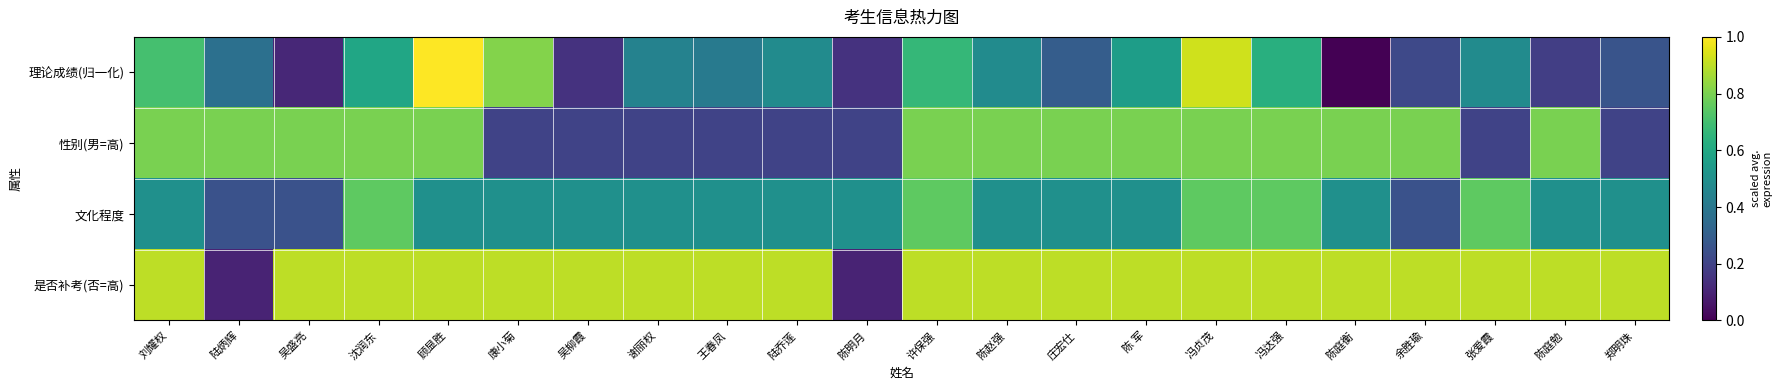

Reading left to right, what are all the values shown in this chart?

理论成绩(归一化): 刘耀权=0.7	陆炳辉=0.4	吴盛亮=0.1	沈润东=0.6	顾显胜=1.0	康小菊=0.8	吴柳霞=0.1	谢丽权=0.4	王春凤=0.4	陆乔莲=0.5	陈明月=0.1	许保强=0.7	陈赵强=0.5	庄宏仕=0.3	陈 军=0.6	冯贞茂=0.9	冯达强=0.6	陈庭衡=0.0	余胜瑜=0.2	张爱霞=0.5	陈庭勉=0.2	郑明珠=0.3
性别(男=高): 刘耀权=0.8	陆炳辉=0.8	吴盛亮=0.8	沈润东=0.8	顾显胜=0.8	康小菊=0.2	吴柳霞=0.2	谢丽权=0.2	王春凤=0.2	陆乔莲=0.2	陈明月=0.2	许保强=0.8	陈赵强=0.8	庄宏仕=0.8	陈 军=0.8	冯贞茂=0.8	冯达强=0.8	陈庭衡=0.8	余胜瑜=0.8	张爱霞=0.2	陈庭勉=0.8	郑明珠=0.2
文化程度: 刘耀权=0.5	陆炳辉=0.2	吴盛亮=0.2	沈润东=0.8	顾显胜=0.5	康小菊=0.5	吴柳霞=0.5	谢丽权=0.5	王春凤=0.5	陆乔莲=0.5	陈明月=0.5	许保强=0.8	陈赵强=0.5	庄宏仕=0.5	陈 军=0.5	冯贞茂=0.8	冯达强=0.8	陈庭衡=0.5	余胜瑜=0.2	张爱霞=0.8	陈庭勉=0.5	郑明珠=0.5
是否补考(否=高): 刘耀权=0.9	陆炳辉=0.1	吴盛亮=0.9	沈润东=0.9	顾显胜=0.9	康小菊=0.9	吴柳霞=0.9	谢丽权=0.9	王春凤=0.9	陆乔莲=0.9	陈明月=0.1	许保强=0.9	陈赵强=0.9	庄宏仕=0.9	陈 军=0.9	冯贞茂=0.9	冯达强=0.9	陈庭衡=0.9	余胜瑜=0.9	张爱霞=0.9	陈庭勉=0.9	郑明珠=0.9